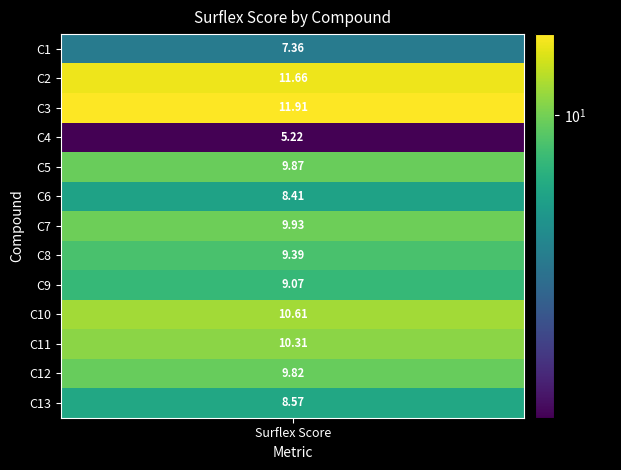

Which series has the widest spread of values?

Compound 1